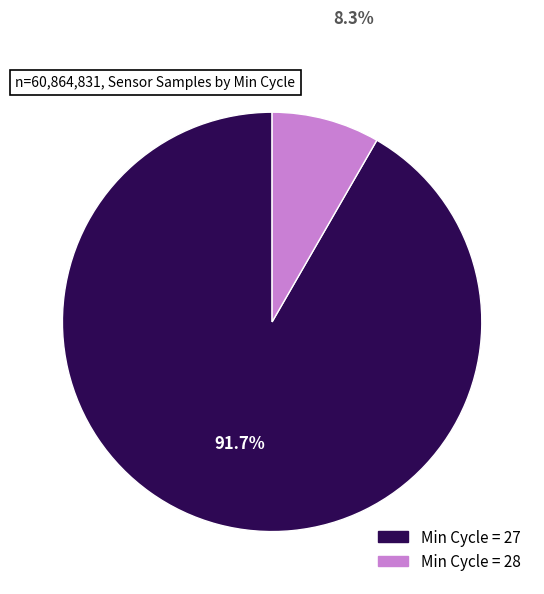

Is there any slice that represents more than half of the pie?

Yes